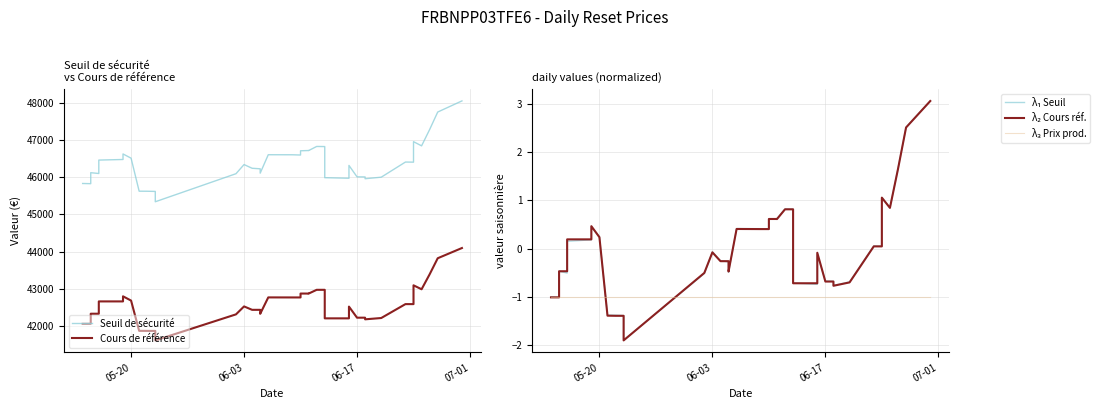

What are all the series names shown in the legend?

Seuil de sécurité, Cours de référence, λ₁ Seuil, λ₂ Cours réf., λ₃ Prix prod.